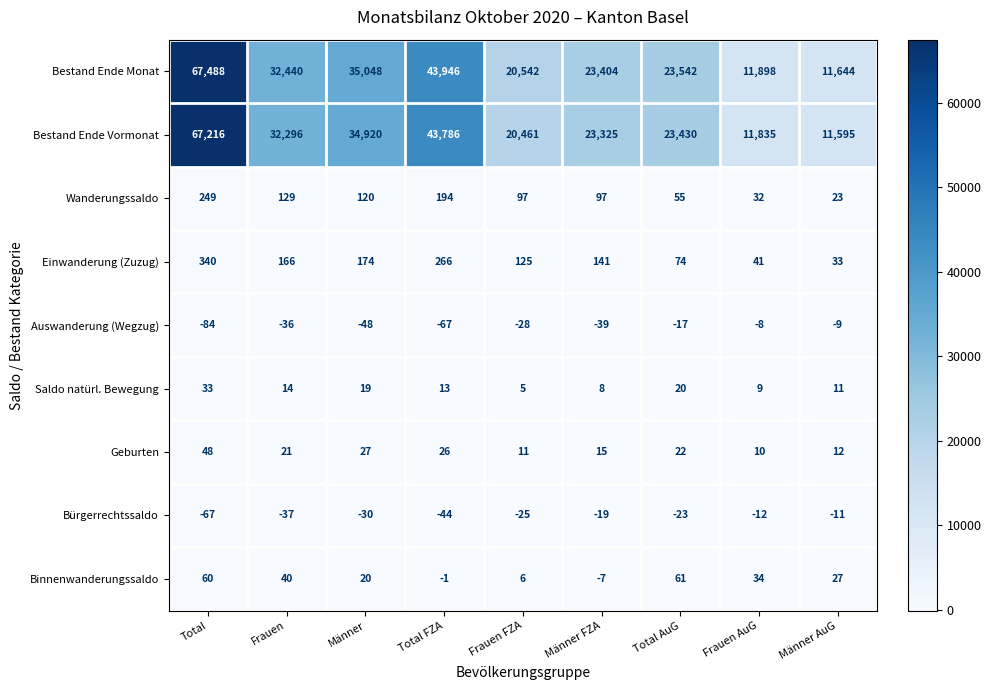

The value of Binnenwanderungssaldo at Frauen FZA is 6. True or false?

True